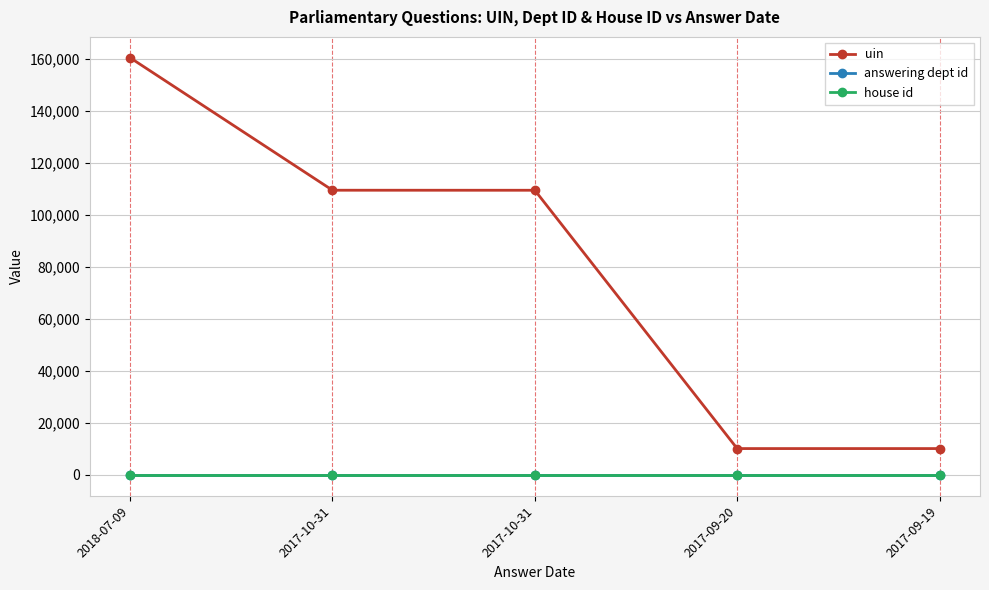

What is the highest value of the house id series?

1